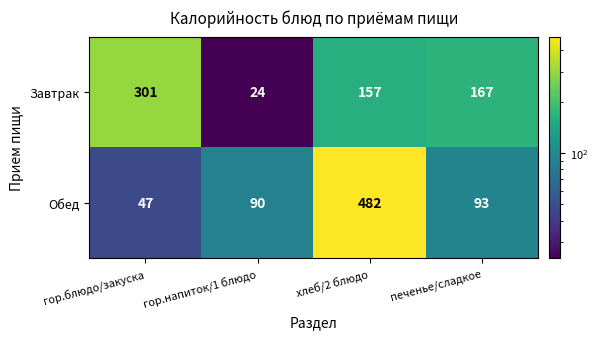

List the series in order of their overall mean, highest first.

Обед, Завтрак